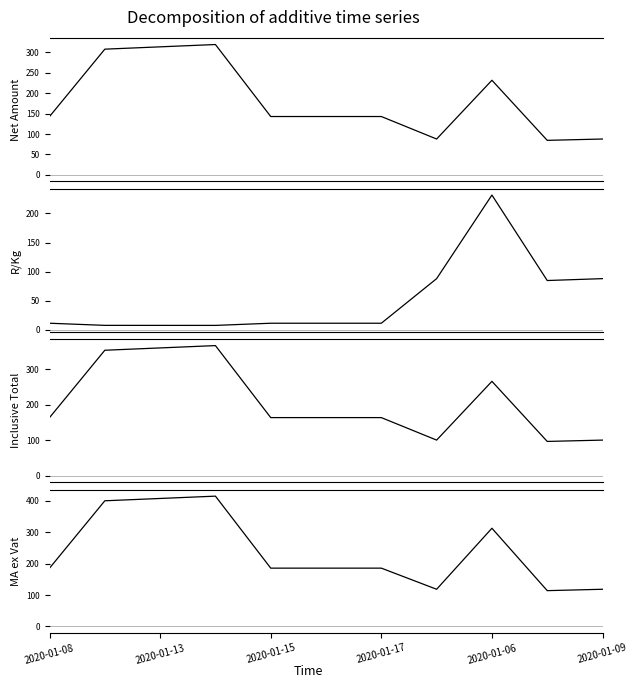

What is the difference between the second highest and minimum values in the MA ex Vat series?

293.6